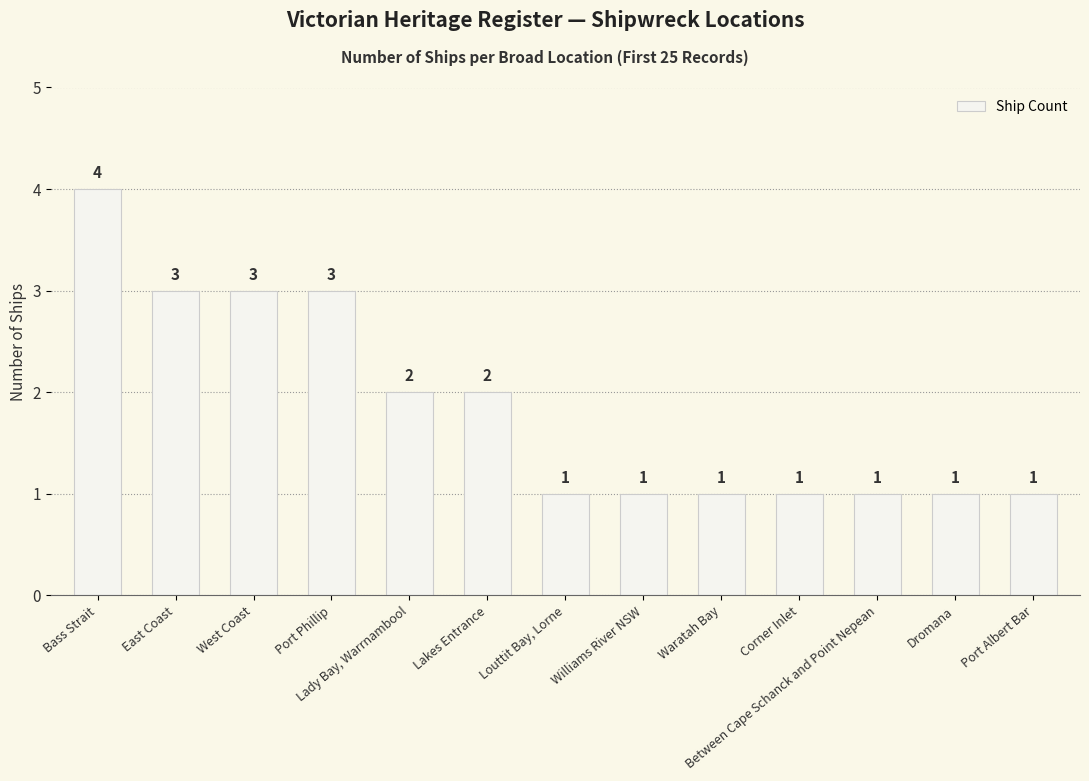

Reading left to right, transcribe all the data shown in this chart.

Bass Strait=4	East Coast=3	West Coast=3	Port Phillip=3	Lady Bay, Warrnambool=2	Lakes Entrance=2	Louttit Bay, Lorne=1	Williams River NSW=1	Waratah Bay=1	Corner Inlet=1	Between Cape Schanck and Point Nepean=1	Dromana=1	Port Albert Bar=1